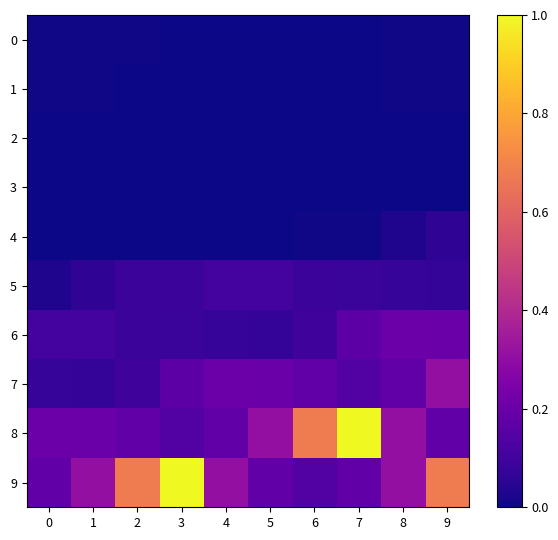

What is the spread (max minus min) of values at 6?

0.7